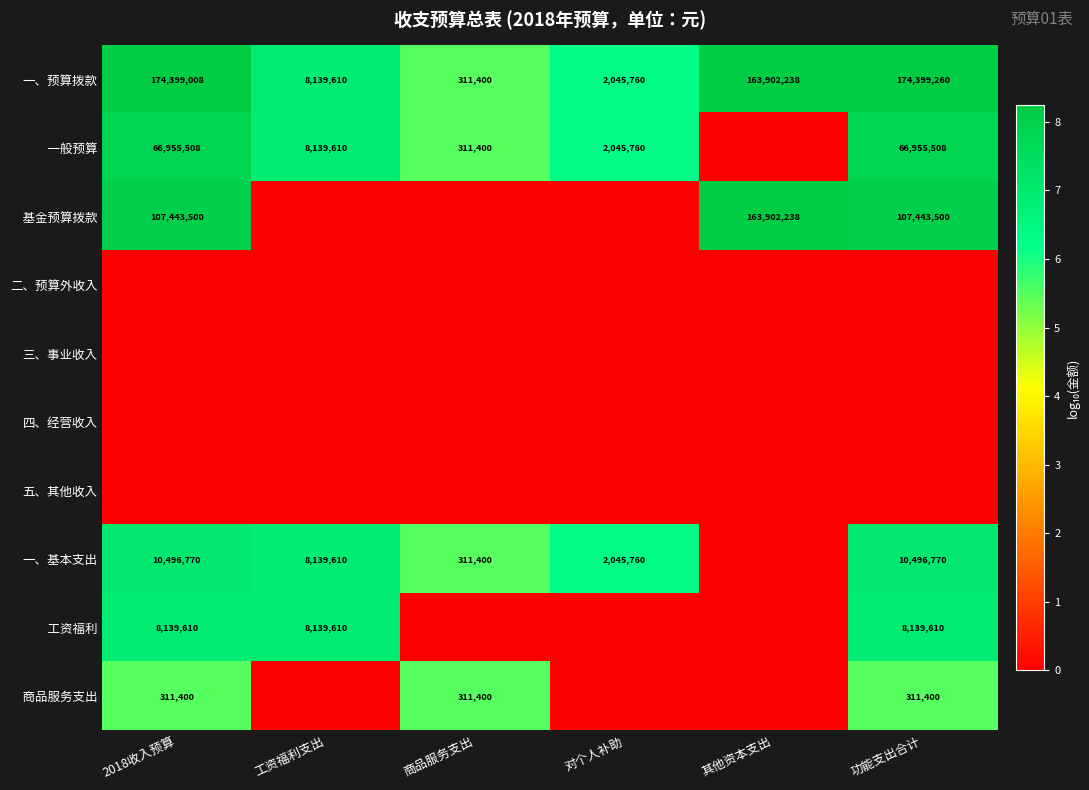

What is the total value across all series at 对个人补助?

18.9